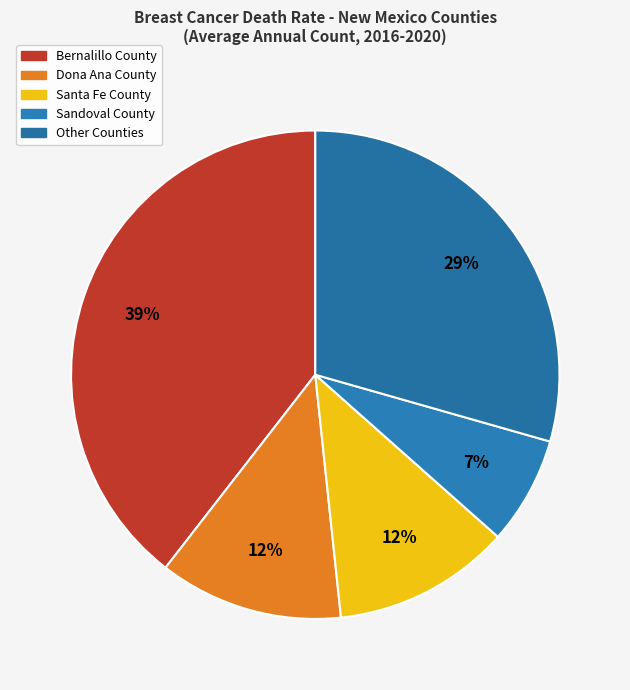

How many slices are in this pie chart?

5